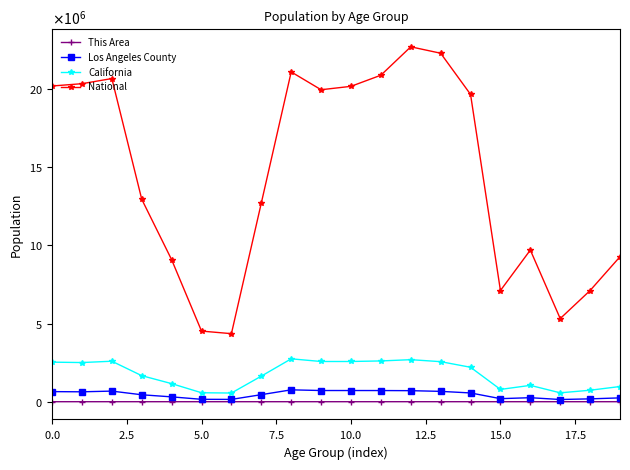

At how many categories does at least one series exceed 9459333?

13